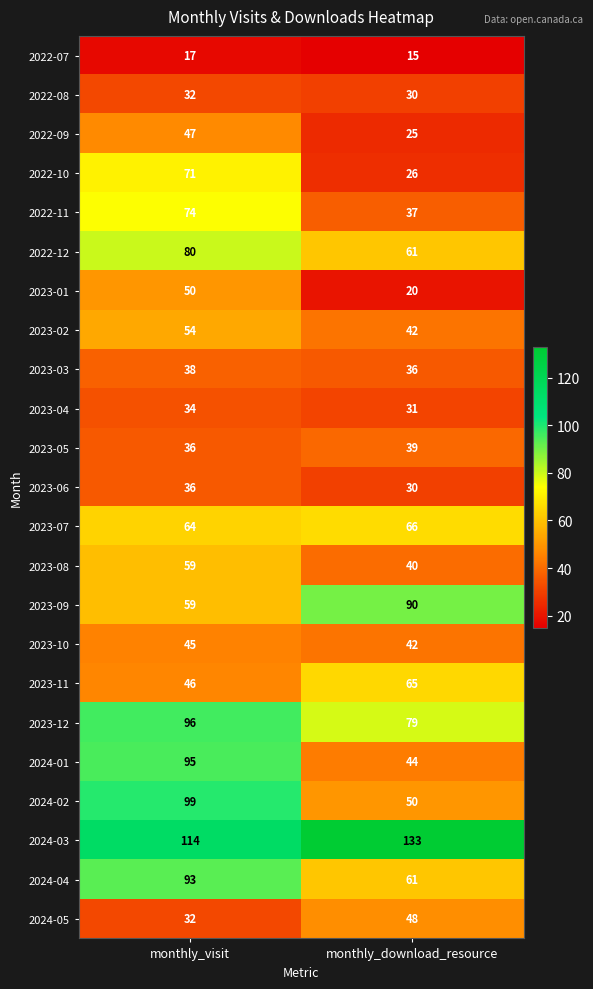

How many distinct data groups are displayed?

23